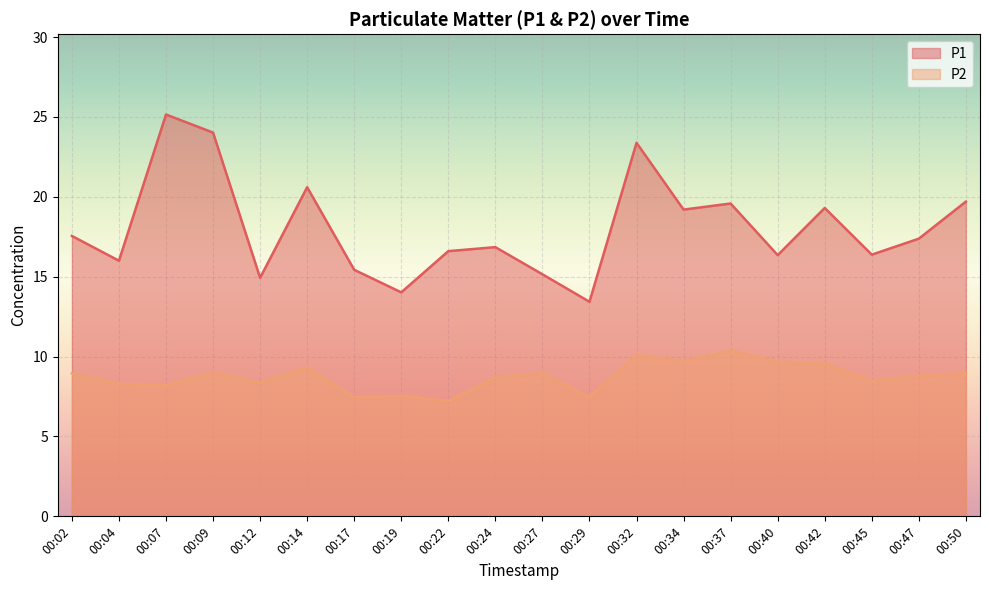

Is it true that P1 equals 24.0 at 00:12?

False